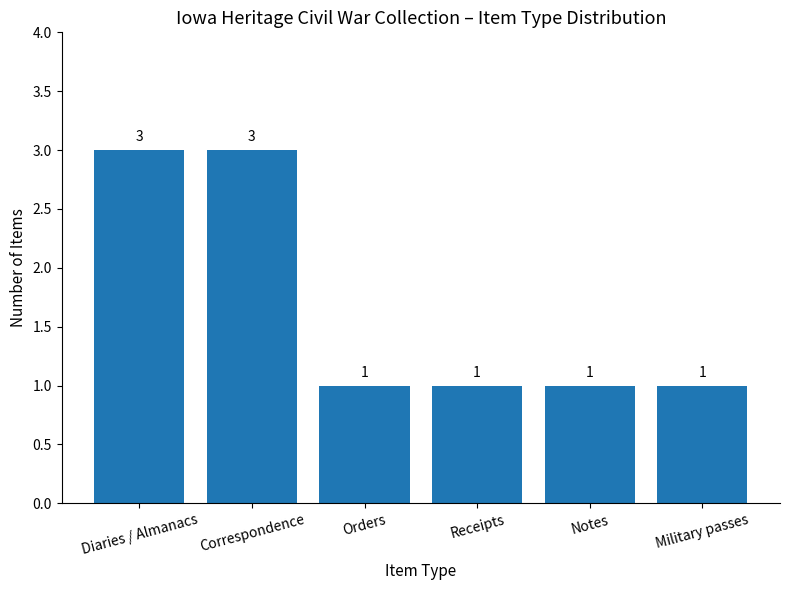

True or false: the data shows 3 at Diaries / Almanacs.

True